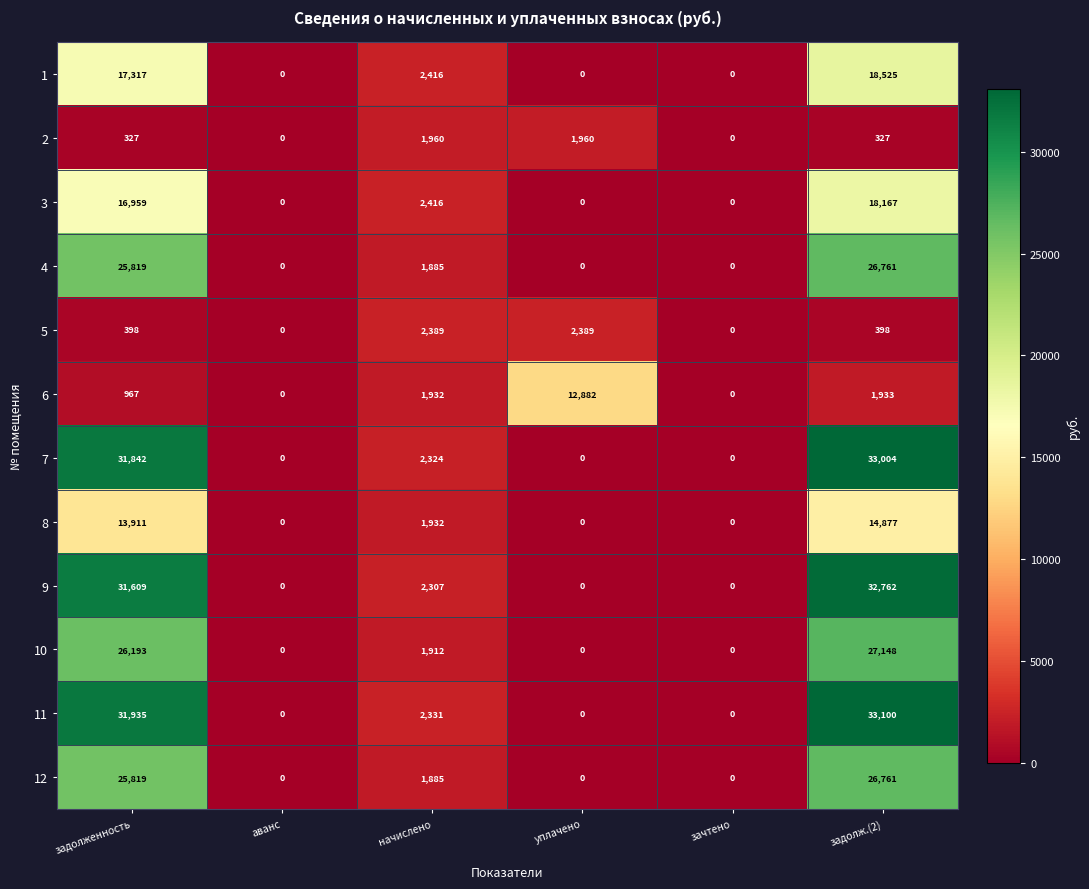

Between уплачено and зачтено, which series saw the biggest shift?

6